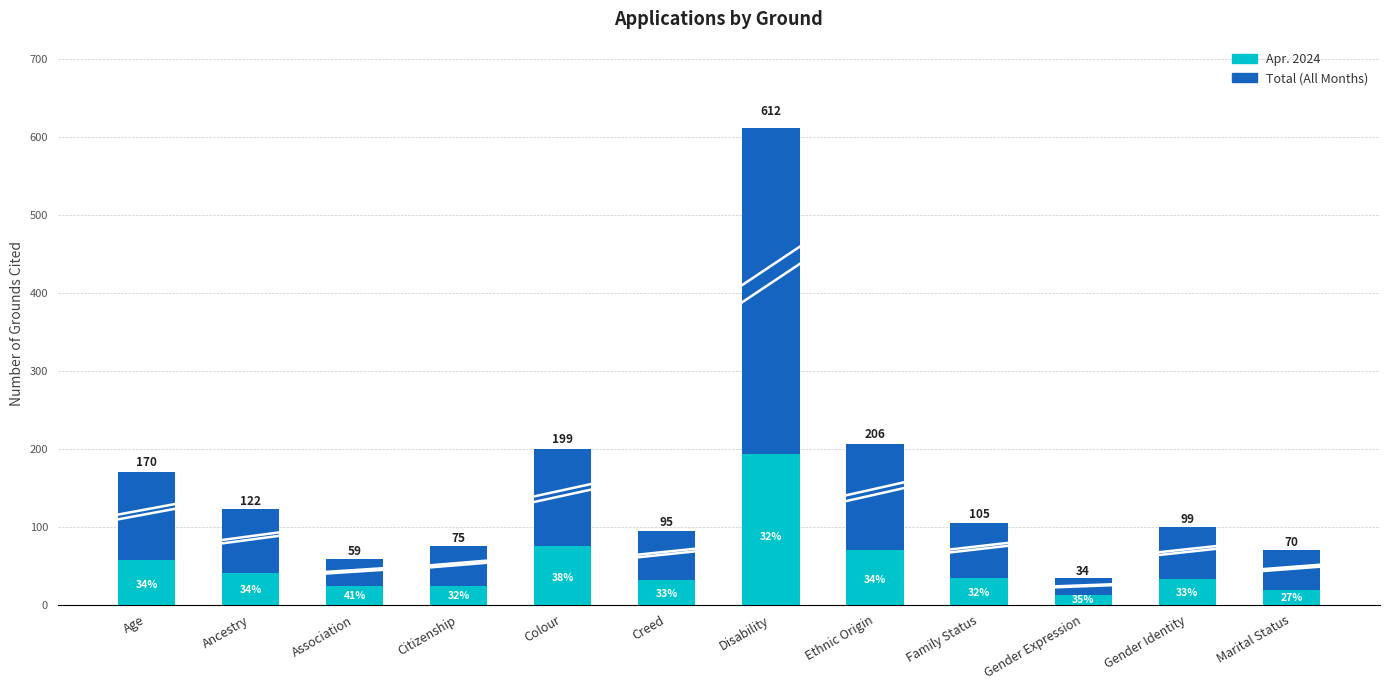

What are all the series names shown in the legend?

Apr. 2024, Total (All Months)